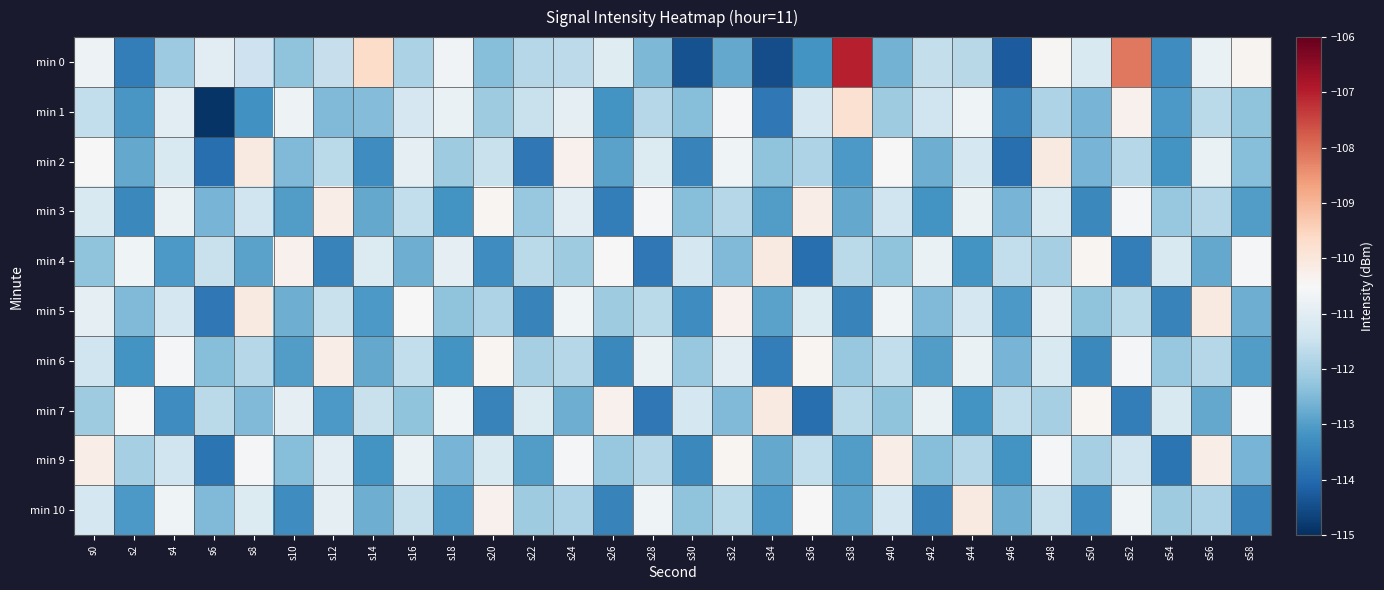

At which category is the sum across all series the highest?

s48